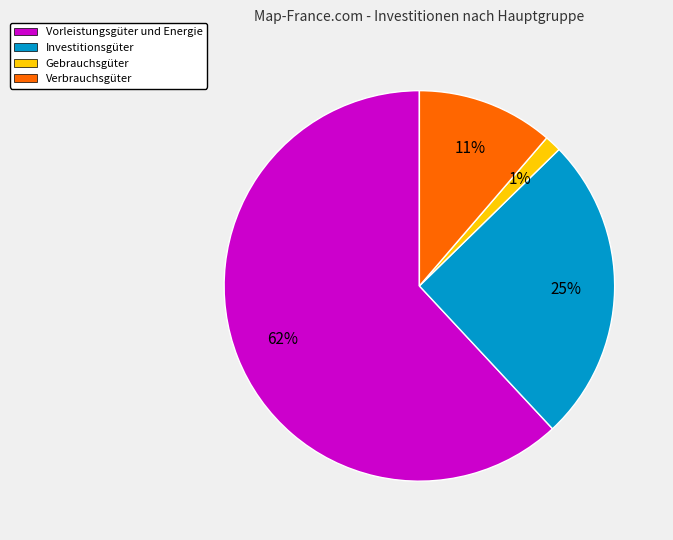

What is the ratio of the value at Verbrauchsgüter to the value at Investitionsgüter?

0.4